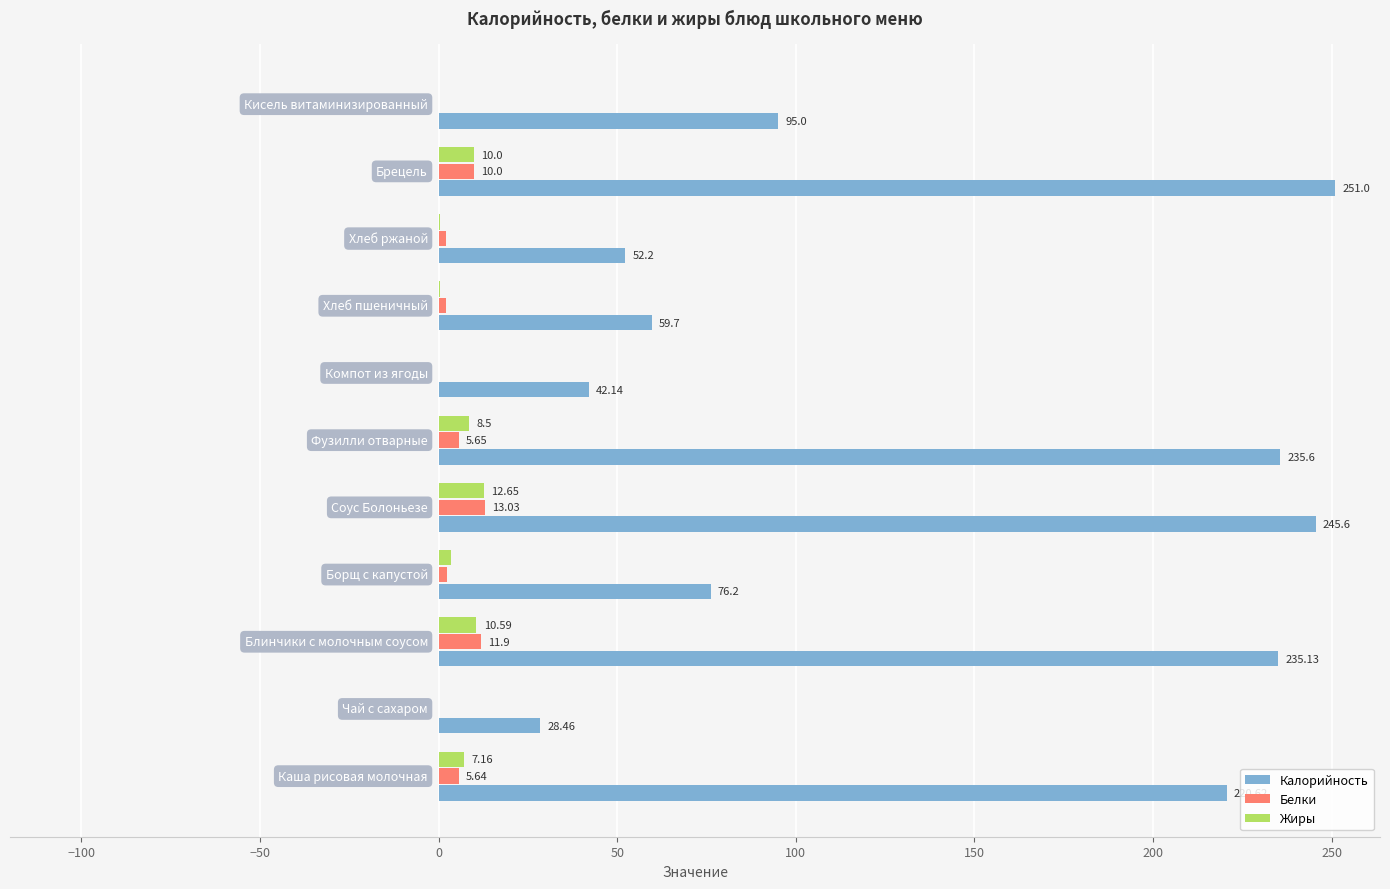

What is the sum of all Белки values?

52.8